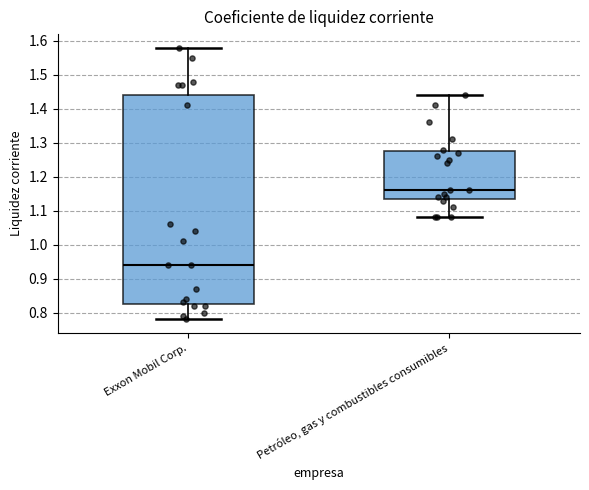

Reading left to right, transcribe this box plot: for each box, give where its median line is, the range the box spans, and where its two whiskers end, as read against the y-axis. The values are not printed on the chart, so give them approximately, as read against the axis.

Exxon Mobil Corp.: median 0.94, box 0.83 to 1.44, whiskers 0.78 to 1.58
Petróleo, gas y combustibles consumibles: median 1.16, box 1.14 to 1.28, whiskers 1.08 to 1.44